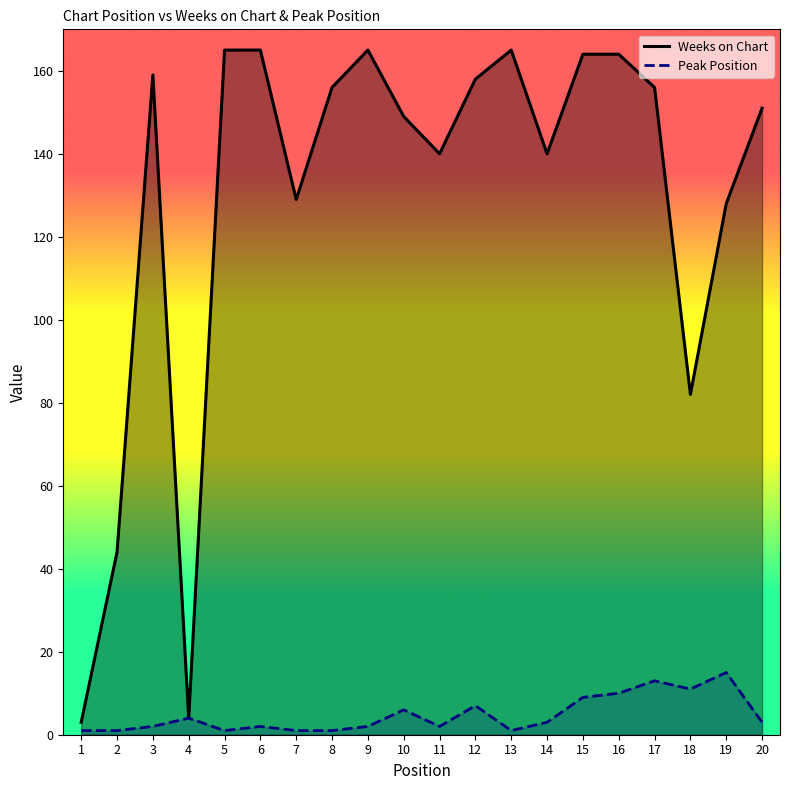

What are all the series names shown in the legend?

Weeks on Chart, Peak Position